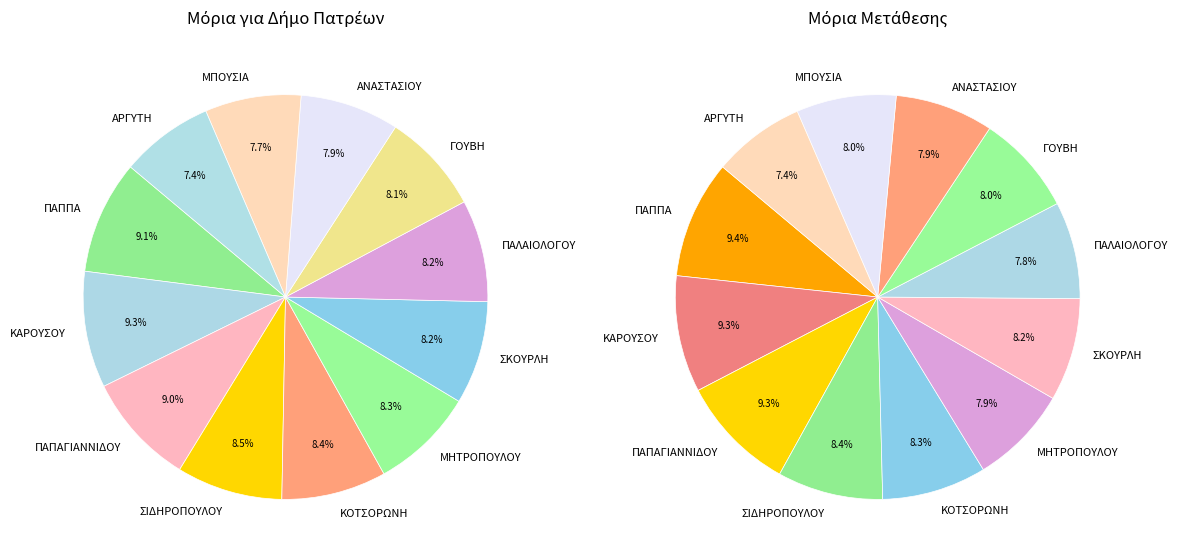

Which category has the biggest portion of the pie?

ΚΑΡΟΥΣΟΥ